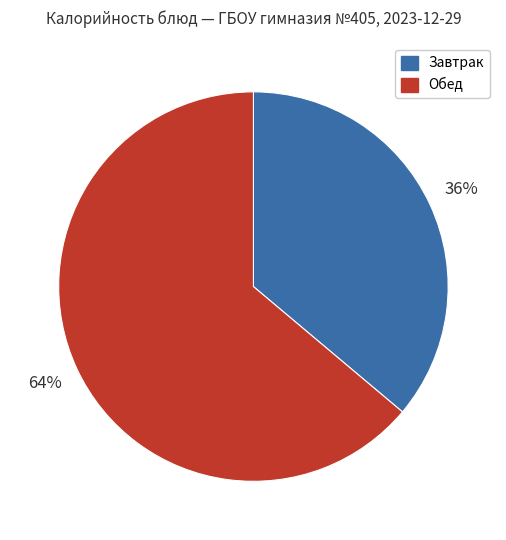

To the nearest percent, what is the difference between the largest and smallest slice percentages?

28%